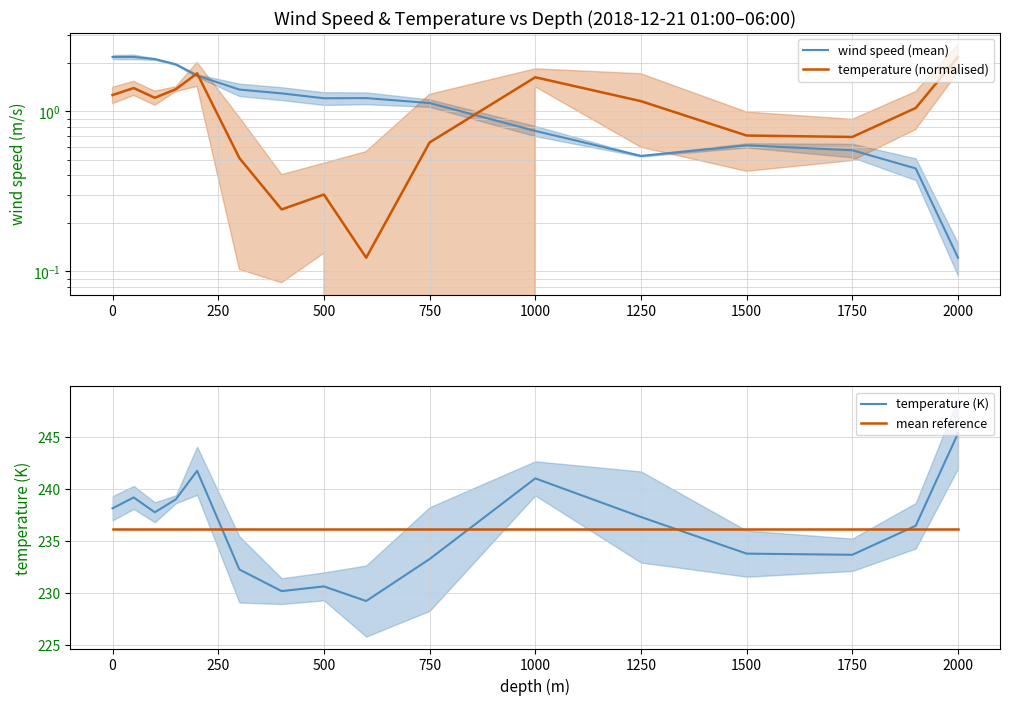

True or false: temperature (K) has a value of 238.2 at 0.

True